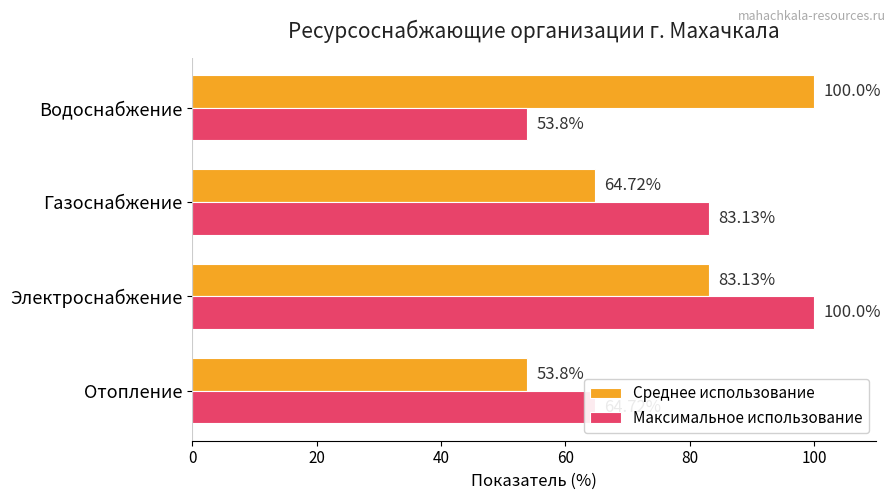

What are all the series names shown in the legend?

Среднее использование, Максимальное использование